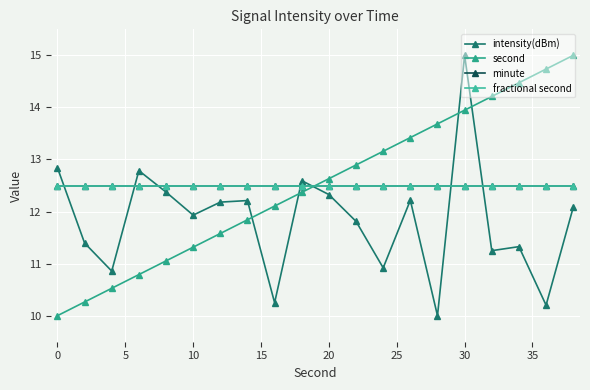

At how many categories does at least one series exceed 13?

8